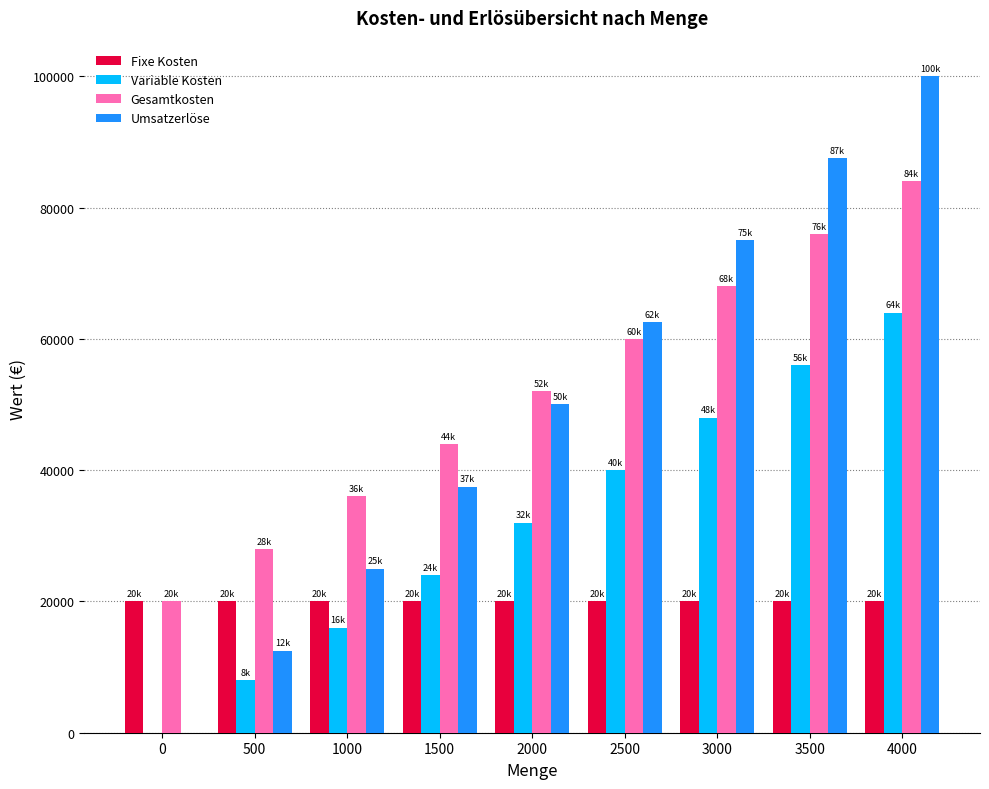

Are the bars grouped side by side (vs. stacked)?

Yes